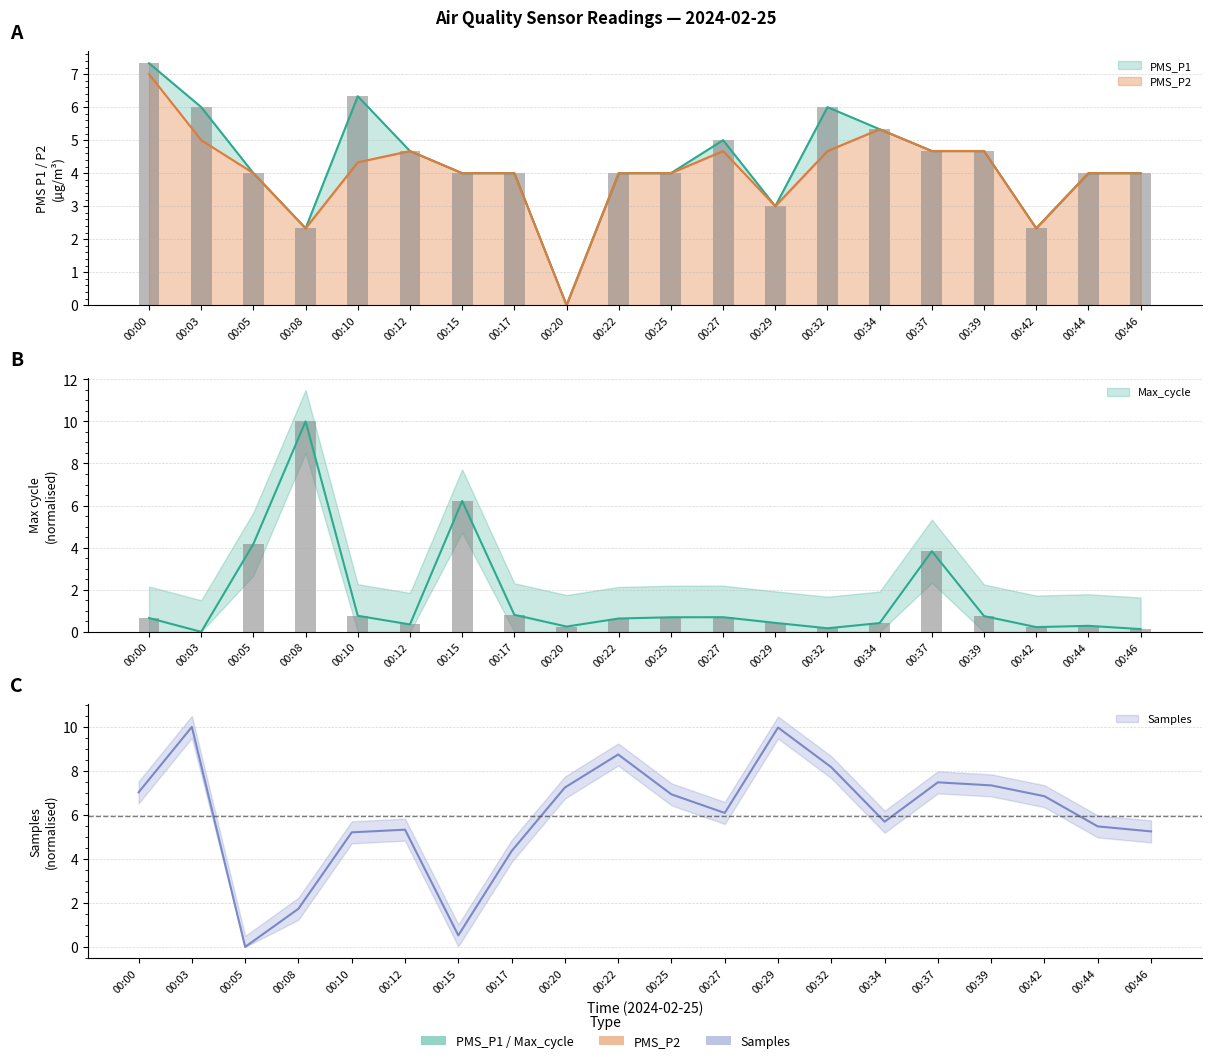

List the series in order of their peak value, lowest first.

PMS_P2, PMS_P1, Max_cycle, Samples